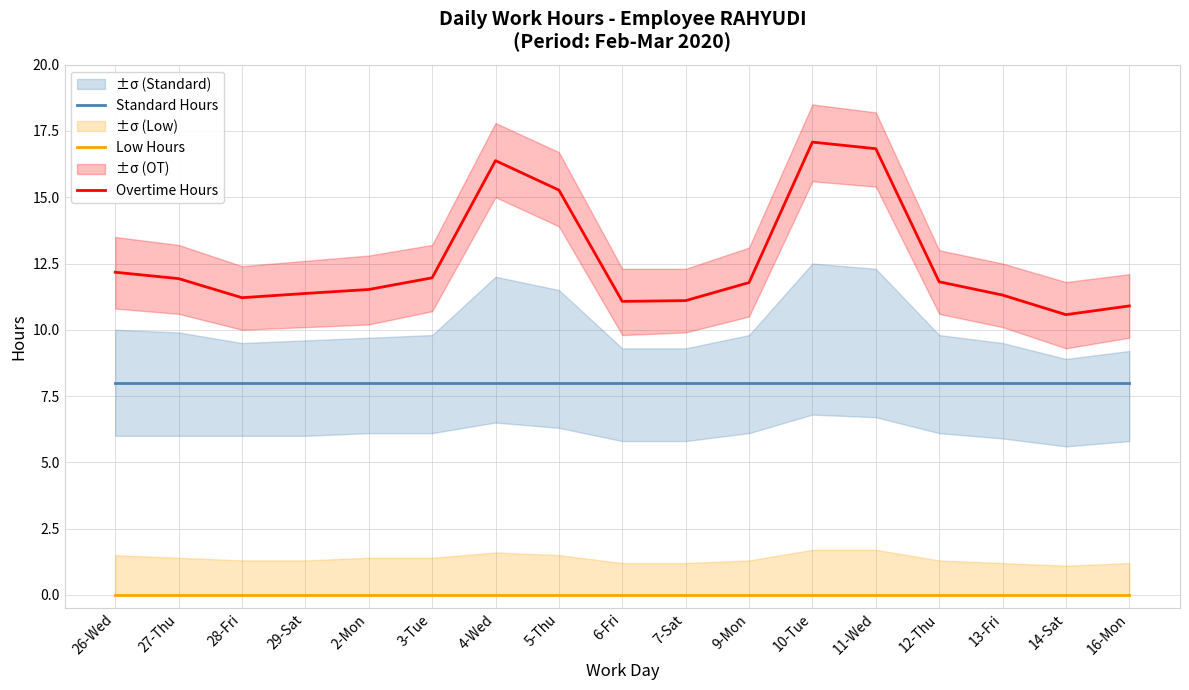

What is the difference between the Overtime Hours values at 12-Thu and 14-Sat?

1.2